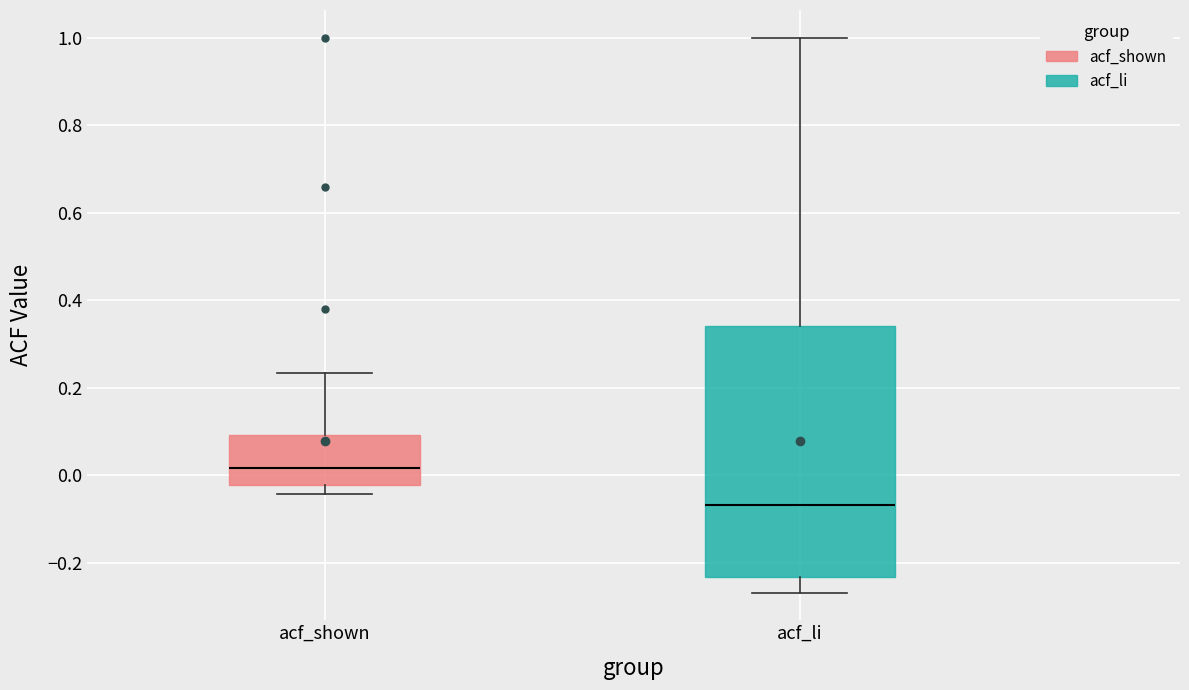

Reading left to right, transcribe this box plot: for each box, give where its median line is, the range the box spans, and where its two whiskers end, as read against the y-axis. The values are not printed on the chart, so give them approximately, as read against the axis.

acf_shown: median 0.02, box -0.02 to 0.10, whiskers -0.04 to 0.24
acf_li: median -0.06, box -0.24 to 0.34, whiskers -0.26 to 1.00